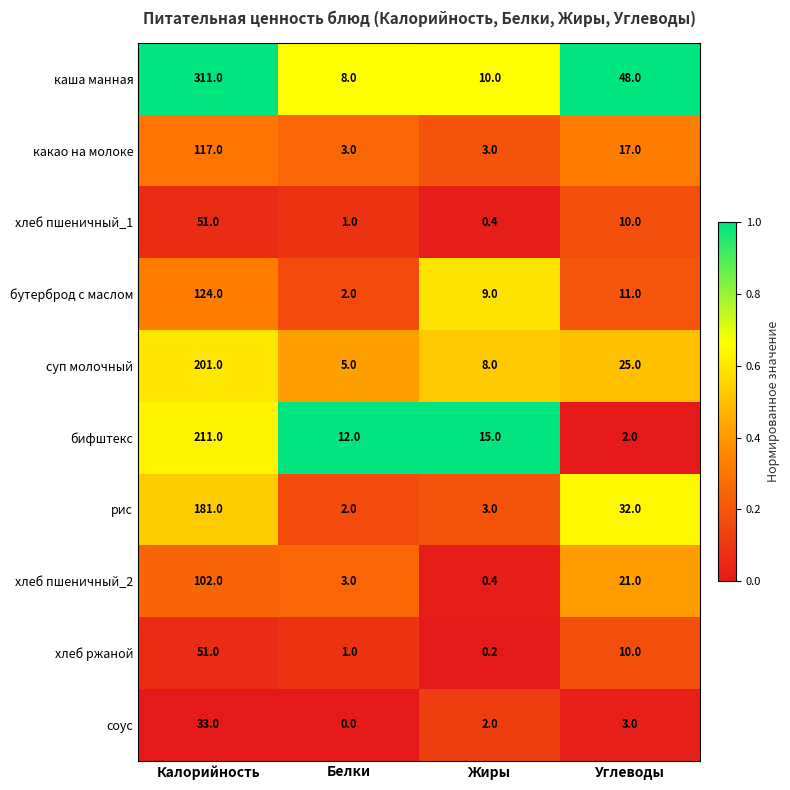

What is the spread (max minus min) of values at Жиры?

14.8